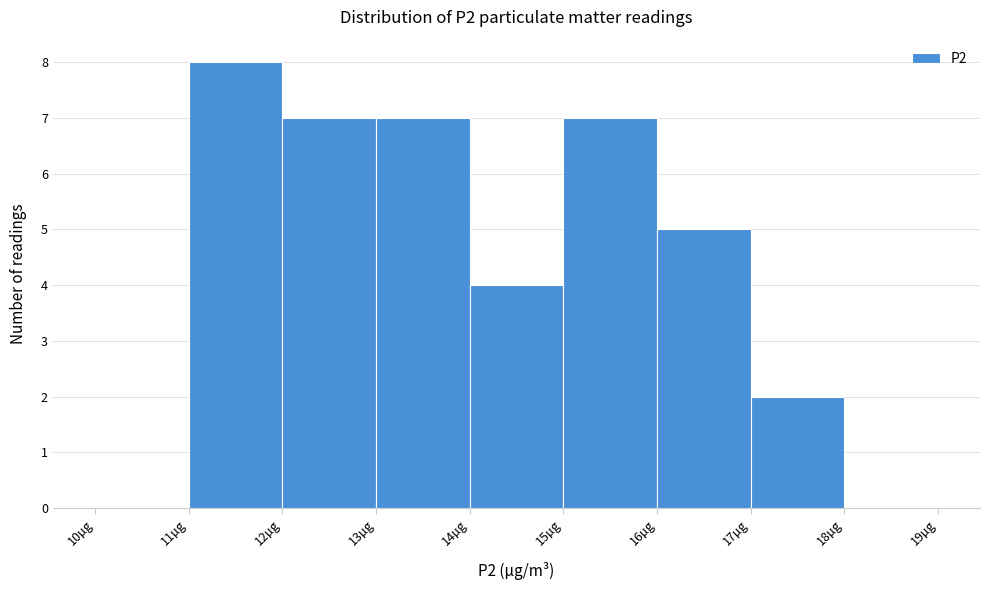

Reading left to right, transcribe this chart: for each bar, give the range it covers on the x-axis and its height. The values are not printed on the chart, so give them approximately, as read against the axis.

10 to 11: 0
11 to 12: 8
12 to 13: 7
13 to 14: 7
14 to 15: 4
15 to 16: 7
16 to 17: 5
17 to 18: 2
18 to 19: 0